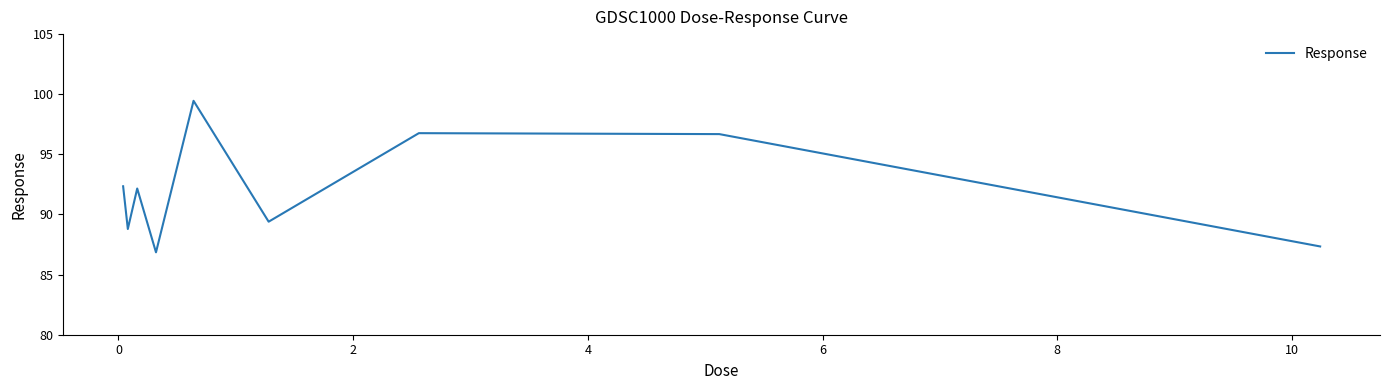

What is the difference between the maximum and minimum values?

12.6